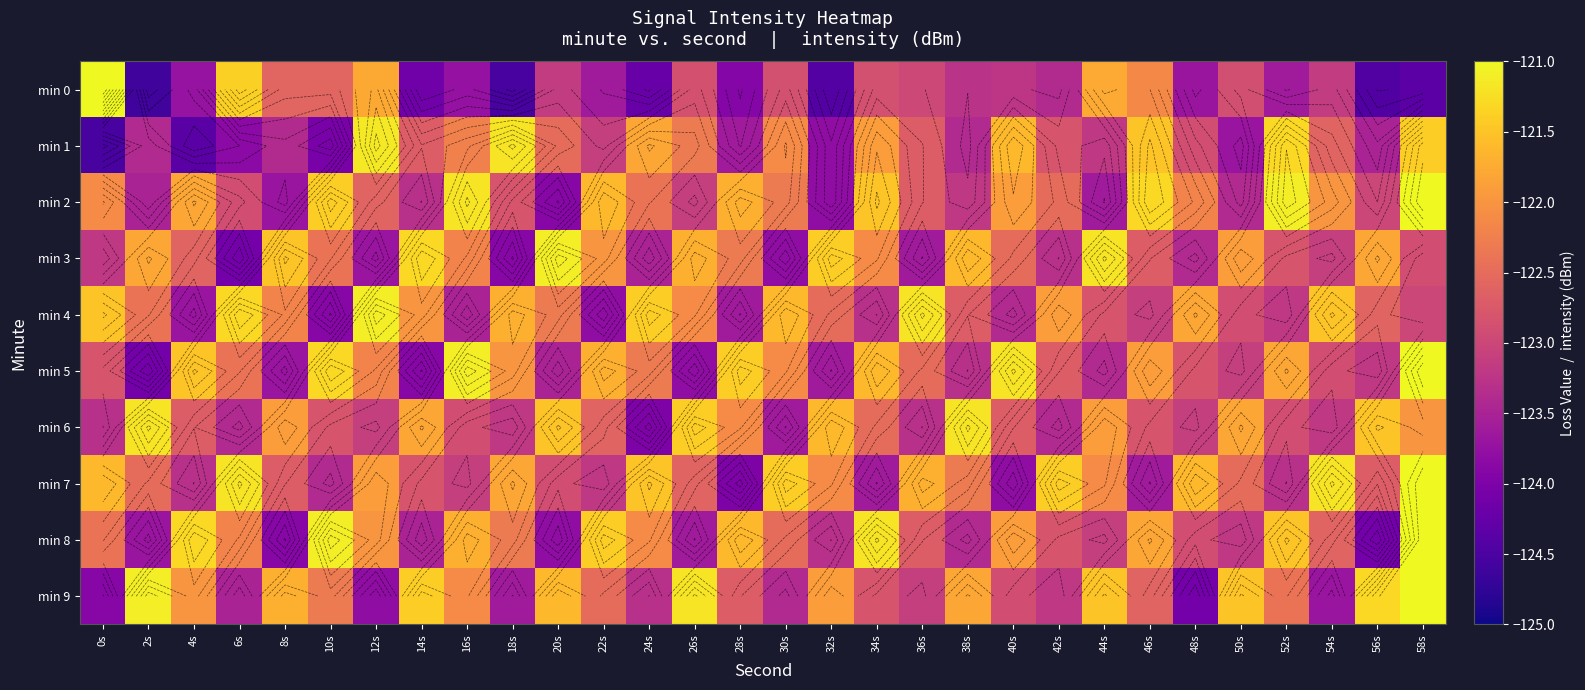

True or false: min 2 has a value of -201.0 at 30s.

False